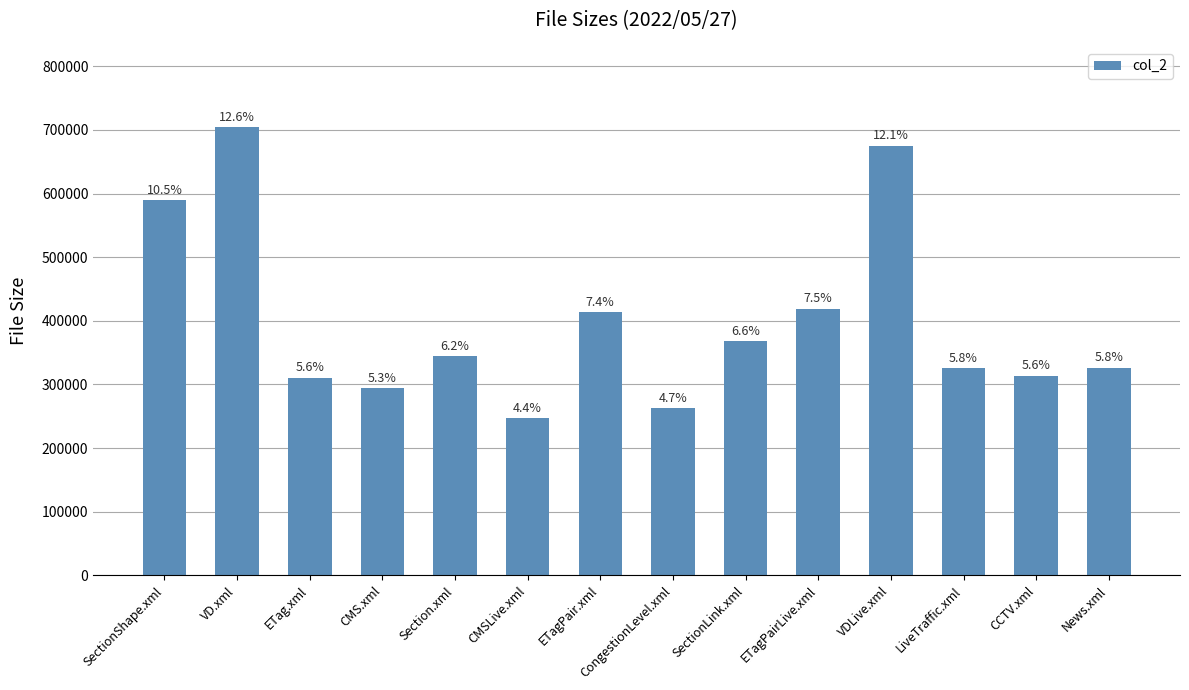

True or false: the data shows 535294 at Section.xml.

False